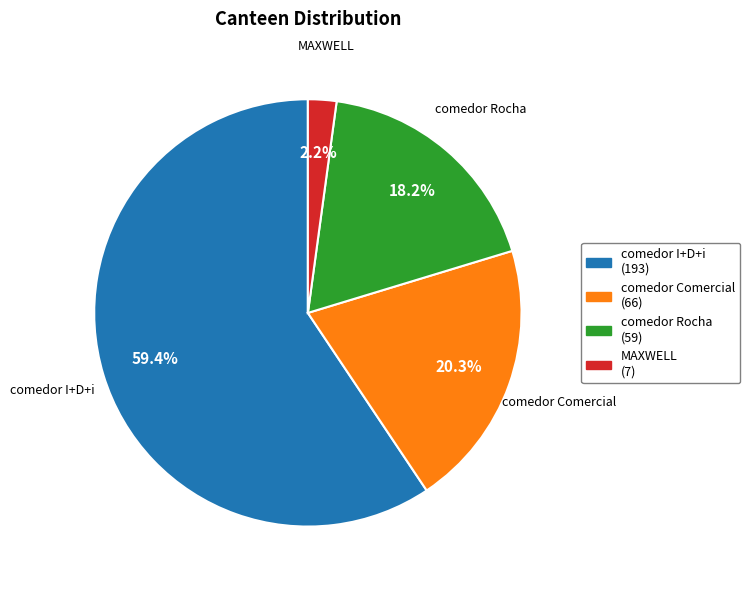

True or false: comedor I+D+i accounts for 59% of the total.

True